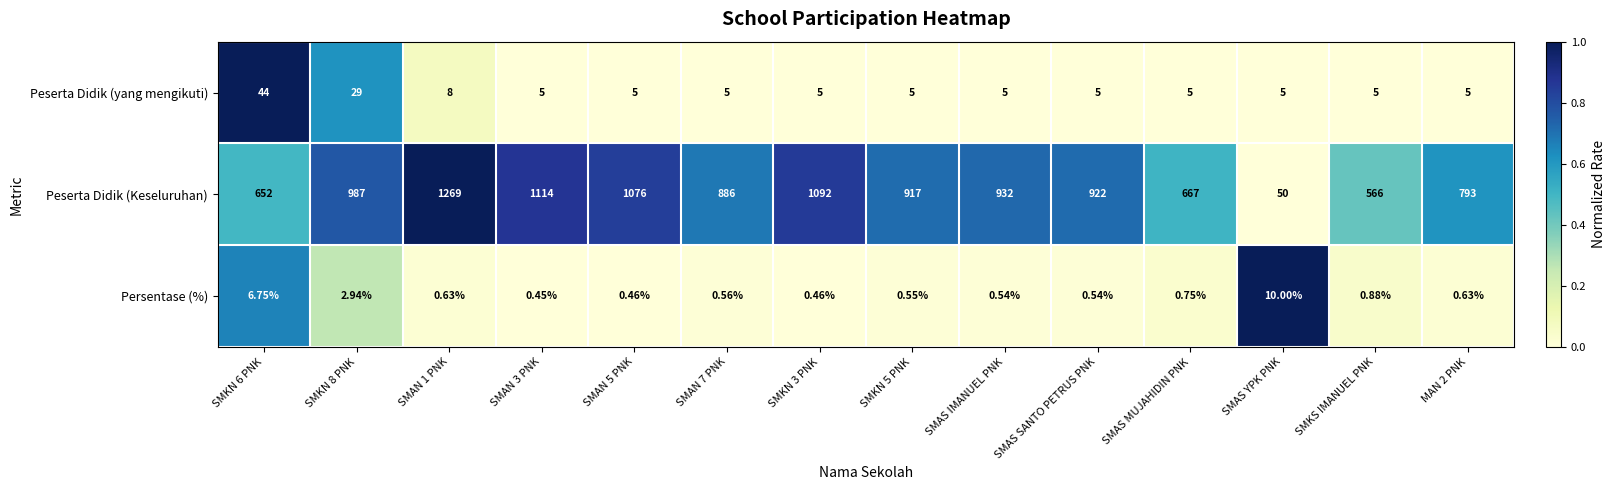

Rank the series at SMAS MUJAHIDIN PNK from highest to lowest value.

Peserta Didik (Keseluruhan), Peserta Didik (yang mengikuti), Persentase (%)